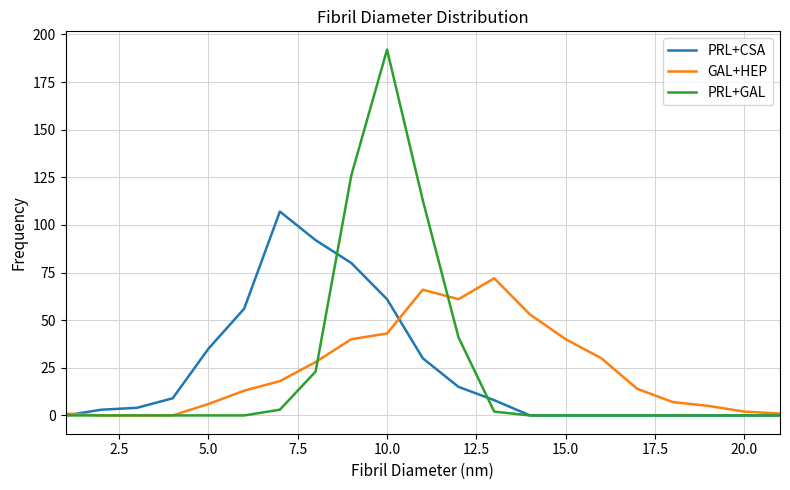

Rank the series by their maximum value, from highest to lowest.

PRL+GAL, PRL+CSA, GAL+HEP